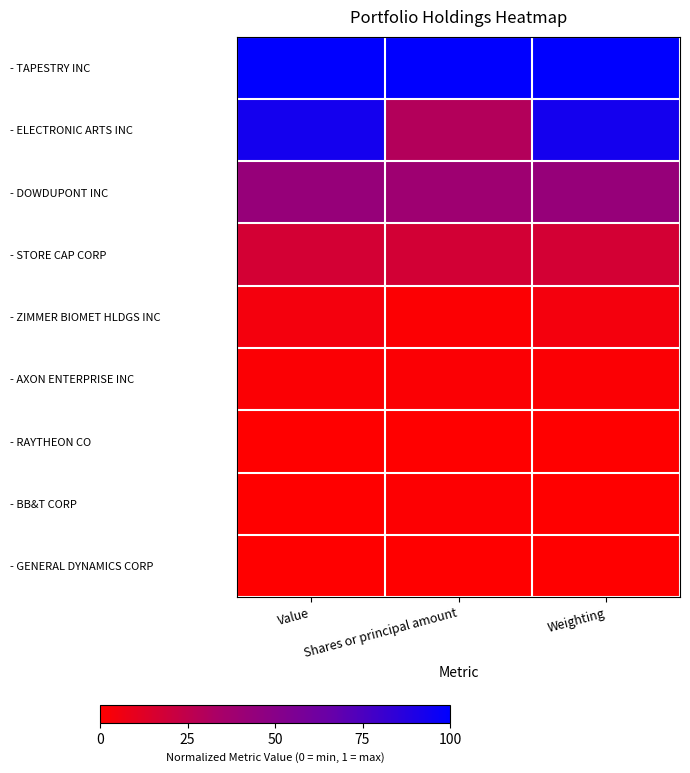

Which series has the largest range (max minus min)?

- ELECTRONIC ARTS INC